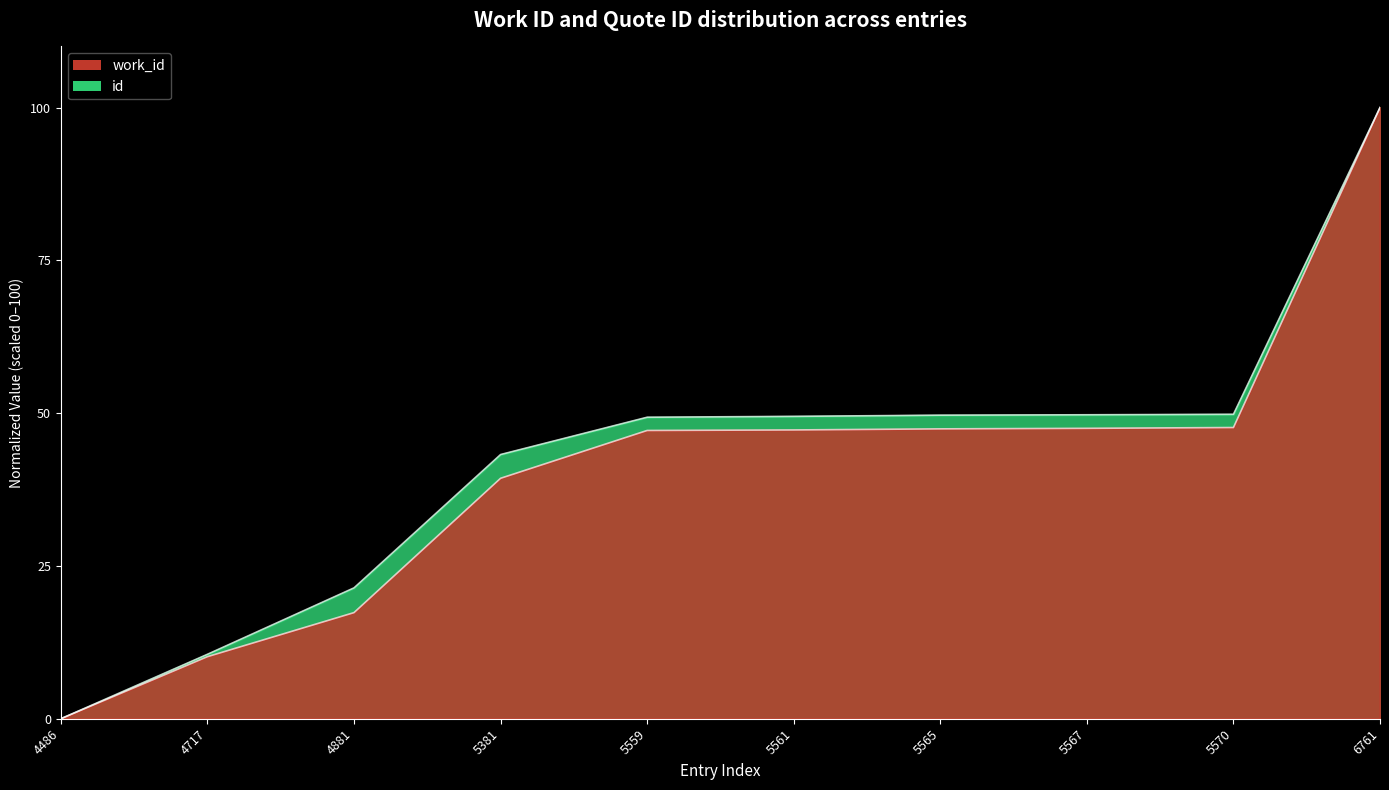

How many data points in work_id are less than 47?

4